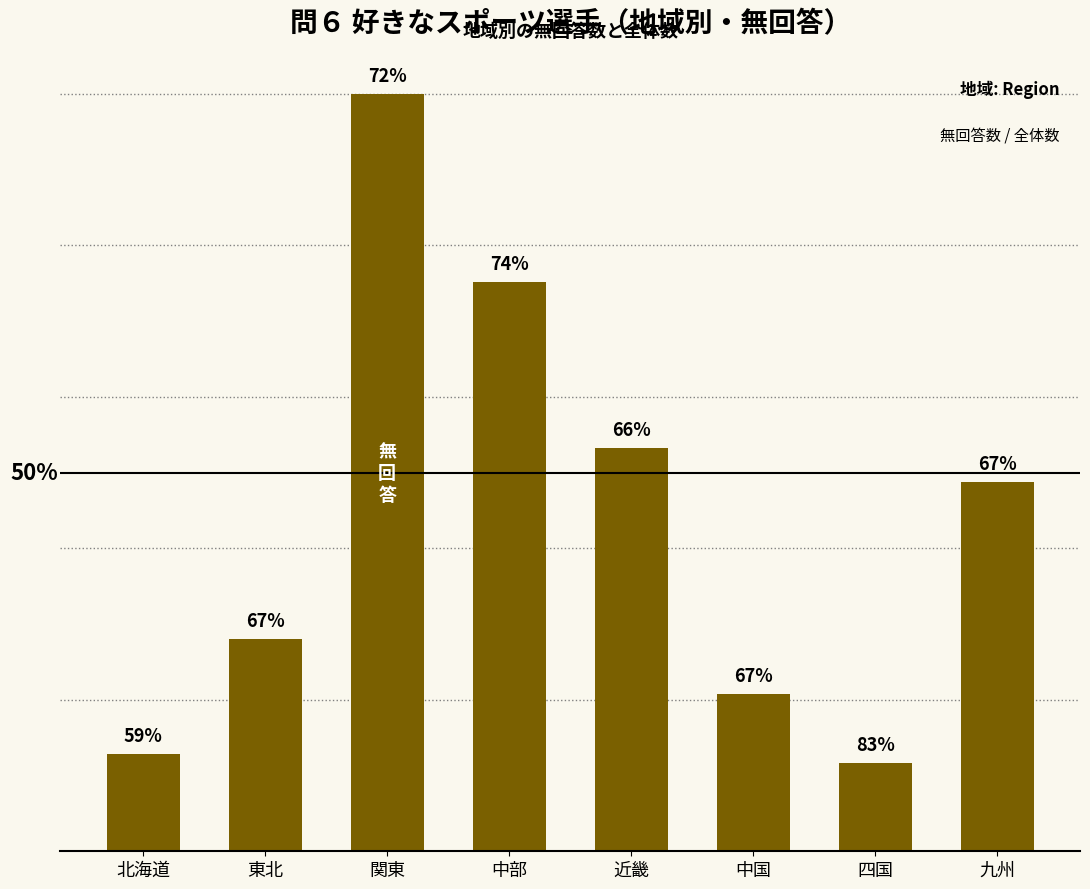

Approximately how many times larger is the value at 北海道 compared to 中部?

0.2